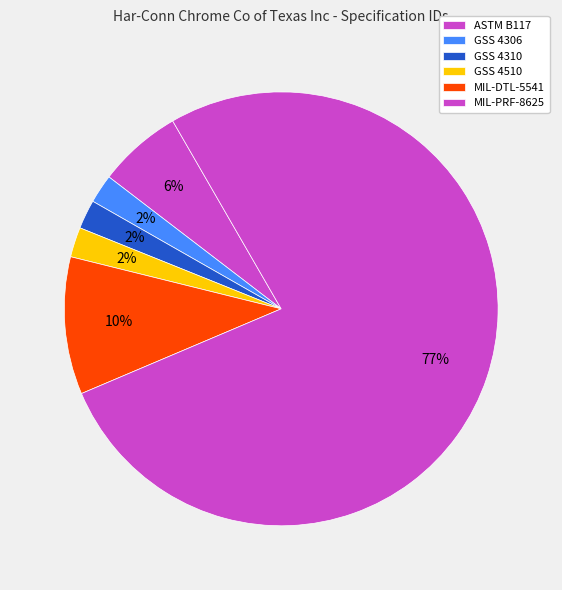

Does ASTM B117 account for over 50% of the chart?

No